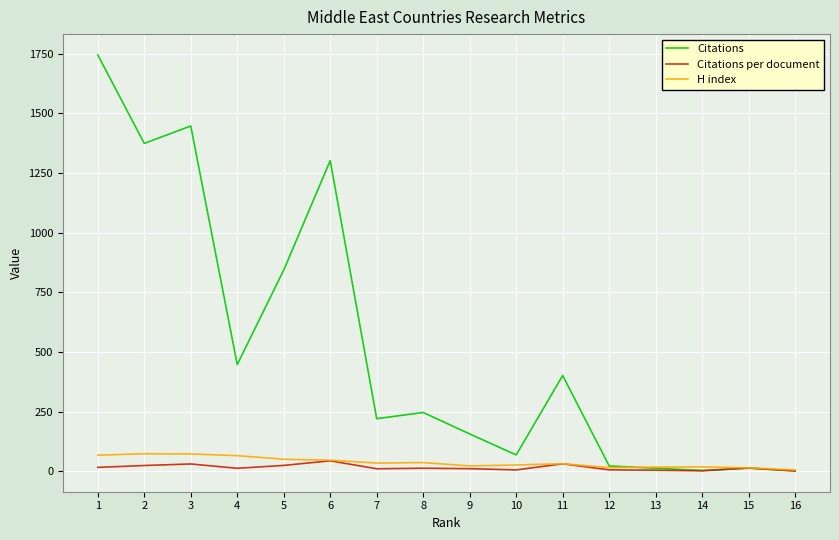

What are all the series names shown in the legend?

Citations, Citations per document, H index